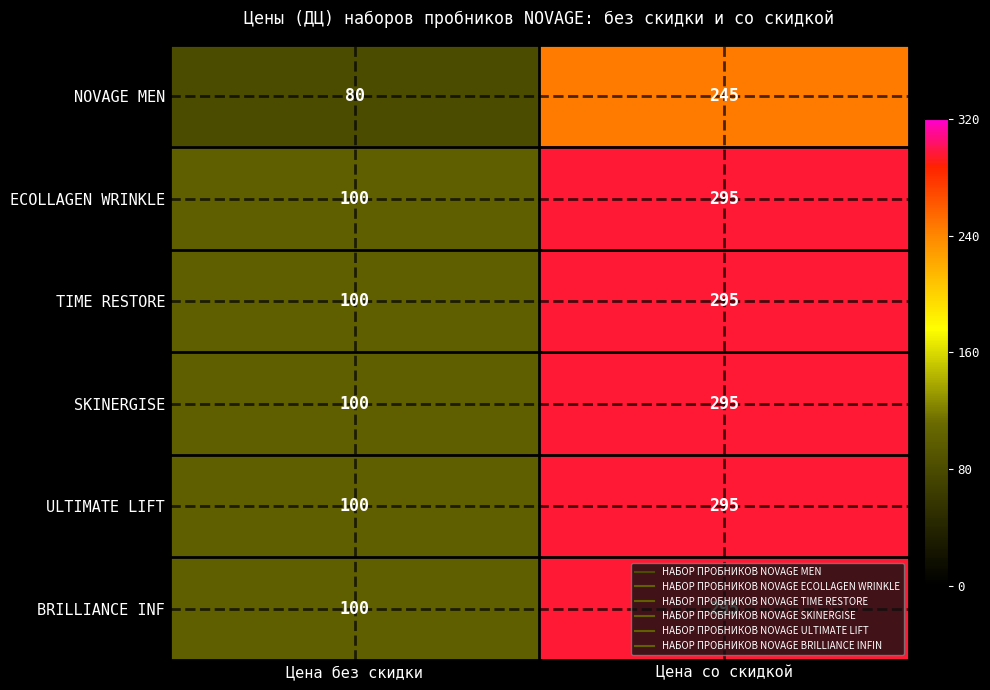

Which label corresponds to the smallest value in the chart?

Цена без скидки